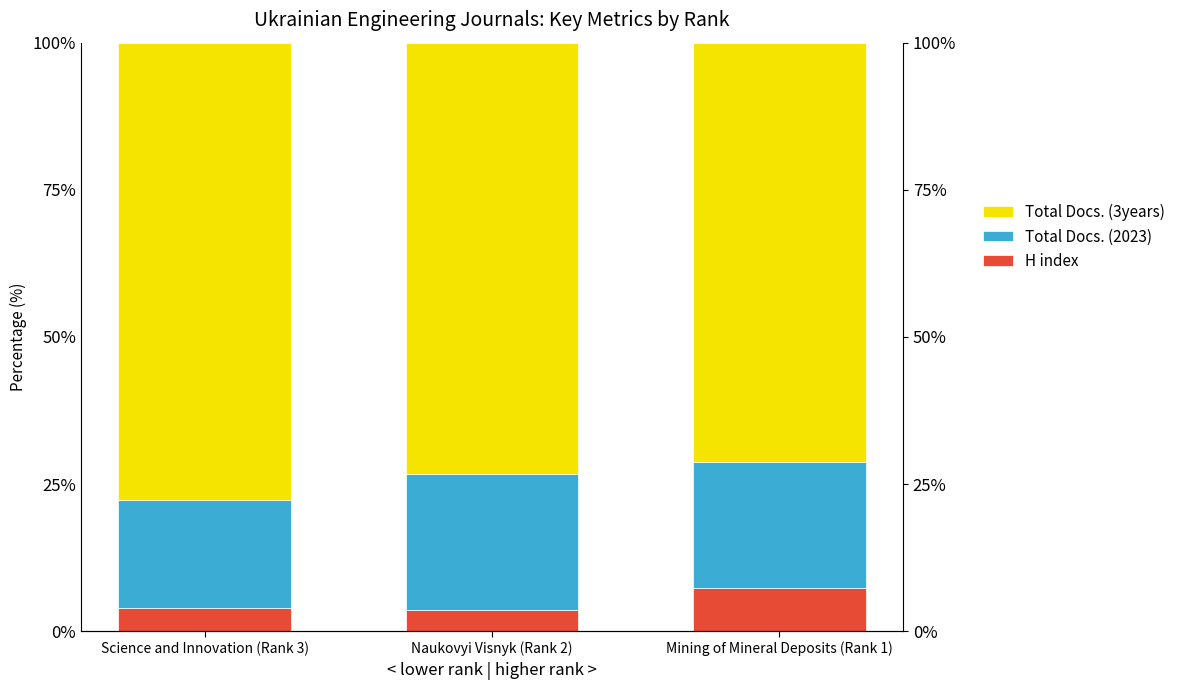

Reading left to right, list all the values displayed in this chart.

H index: Science and Innovation (Rank 3)=3.9	Naukovyi Visnyk (Rank 2)=3.5	Mining of Mineral Deposits (Rank 1)=7.4
Total Docs. (2023): Science and Innovation (Rank 3)=18.4	Naukovyi Visnyk (Rank 2)=23.1	Mining of Mineral Deposits (Rank 1)=21.3
Total Docs. (3years): Science and Innovation (Rank 3)=77.6	Naukovyi Visnyk (Rank 2)=73.3	Mining of Mineral Deposits (Rank 1)=71.3